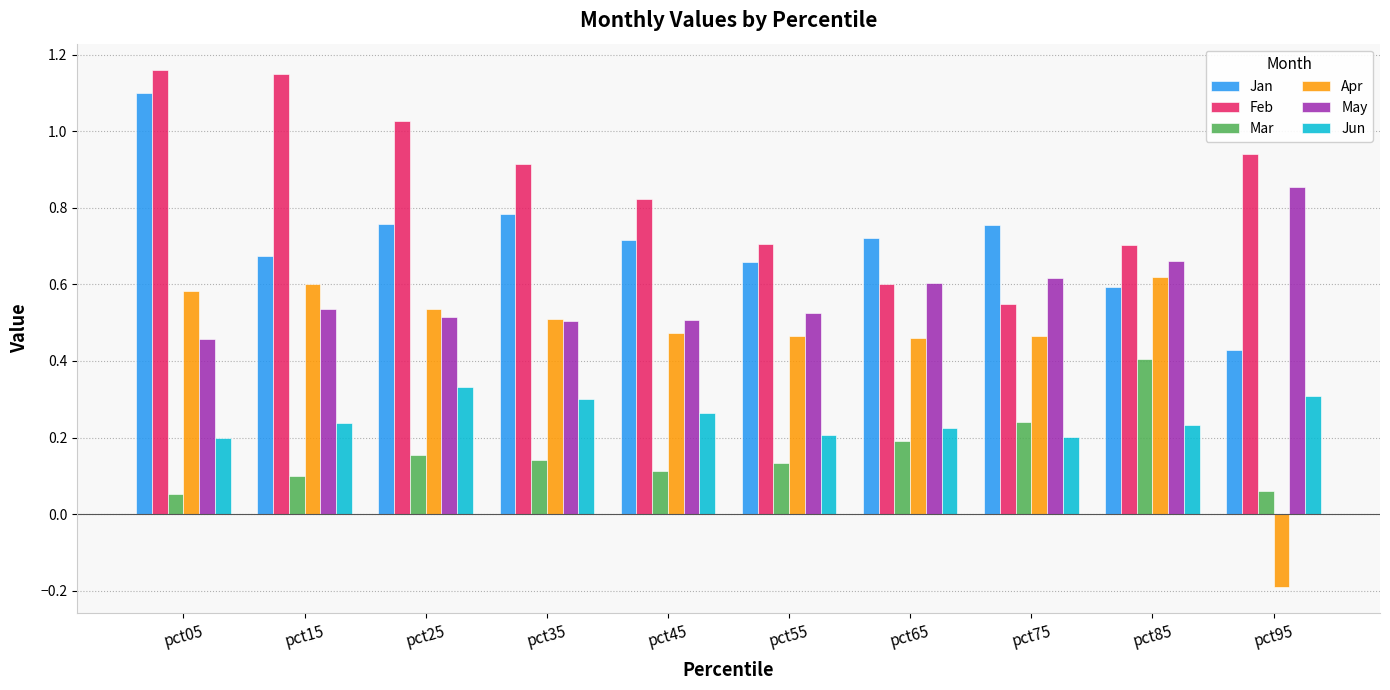

What is the sum of all Jun values?

2.5